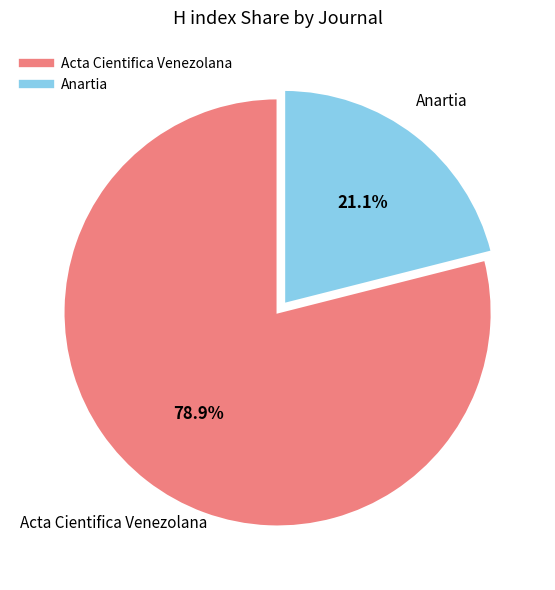

Is it true that Anartia is 36% of the pie?

False